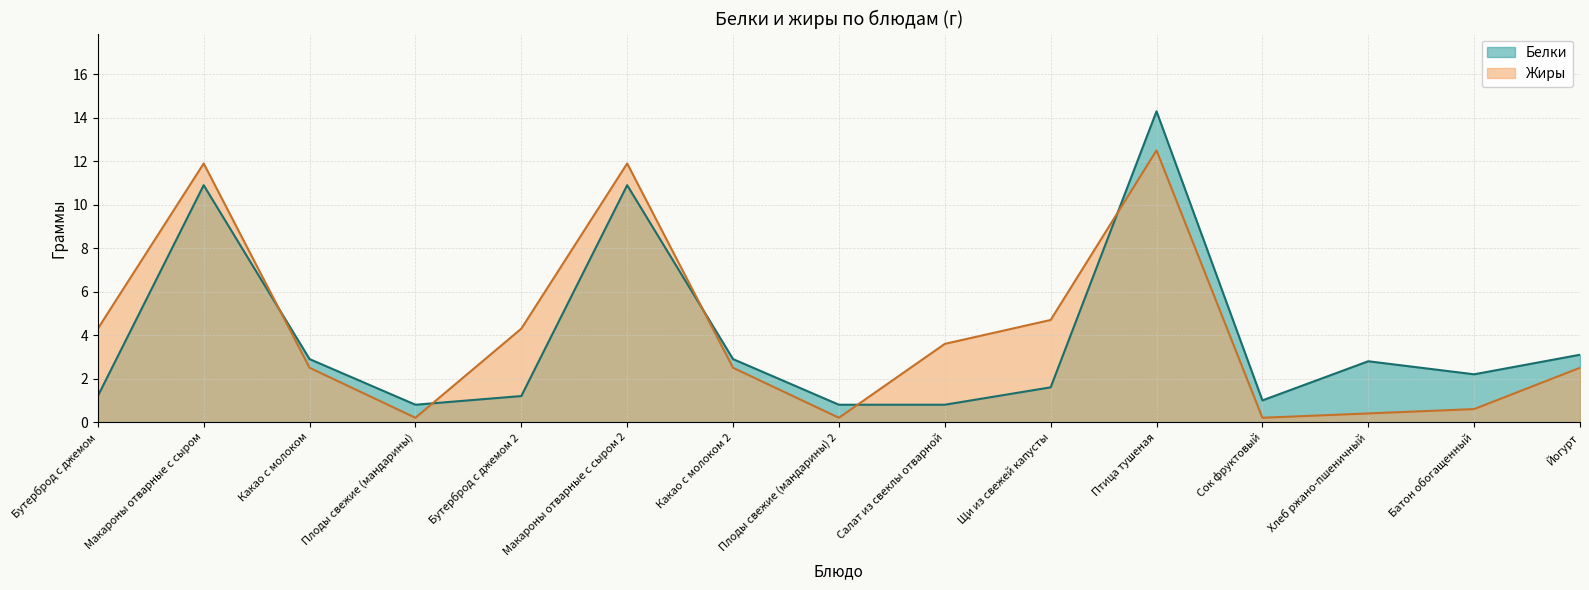

Between Щи из свежей капусты and Сок фруктовый, which series saw the biggest shift?

Жиры